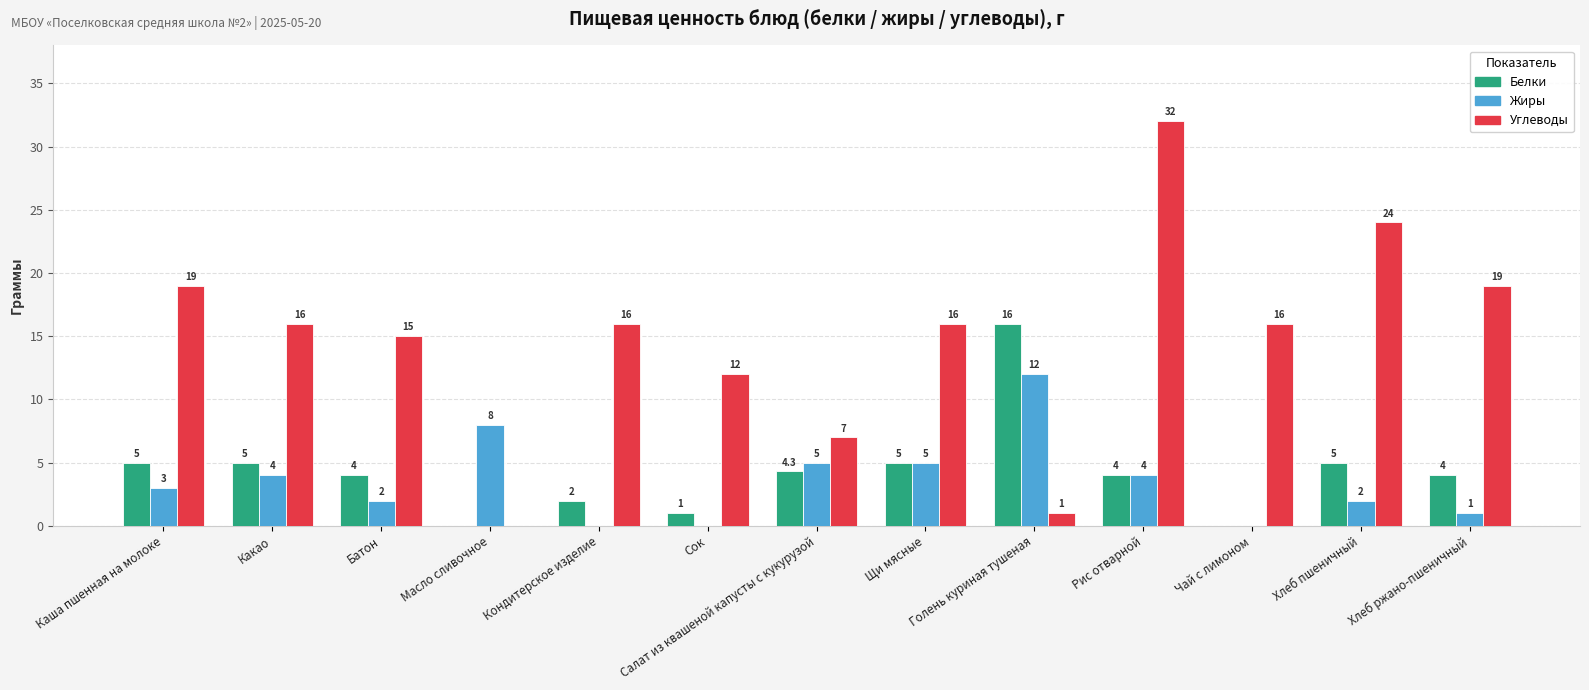

At which label does Углеводы first exceed 16?

Каша пшенная на молоке